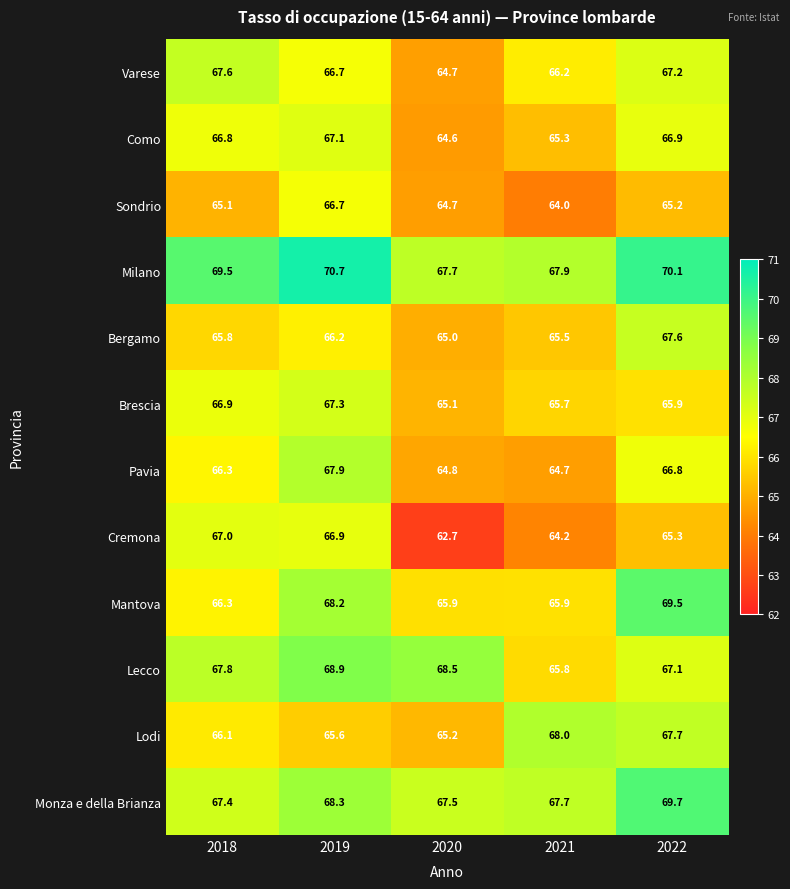

What is the highest value of the Pavia series?

67.9